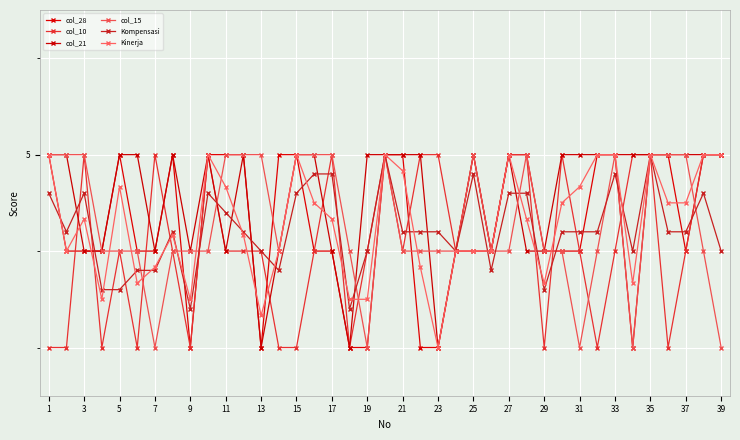

Does the chart have visible grid lines?

Yes